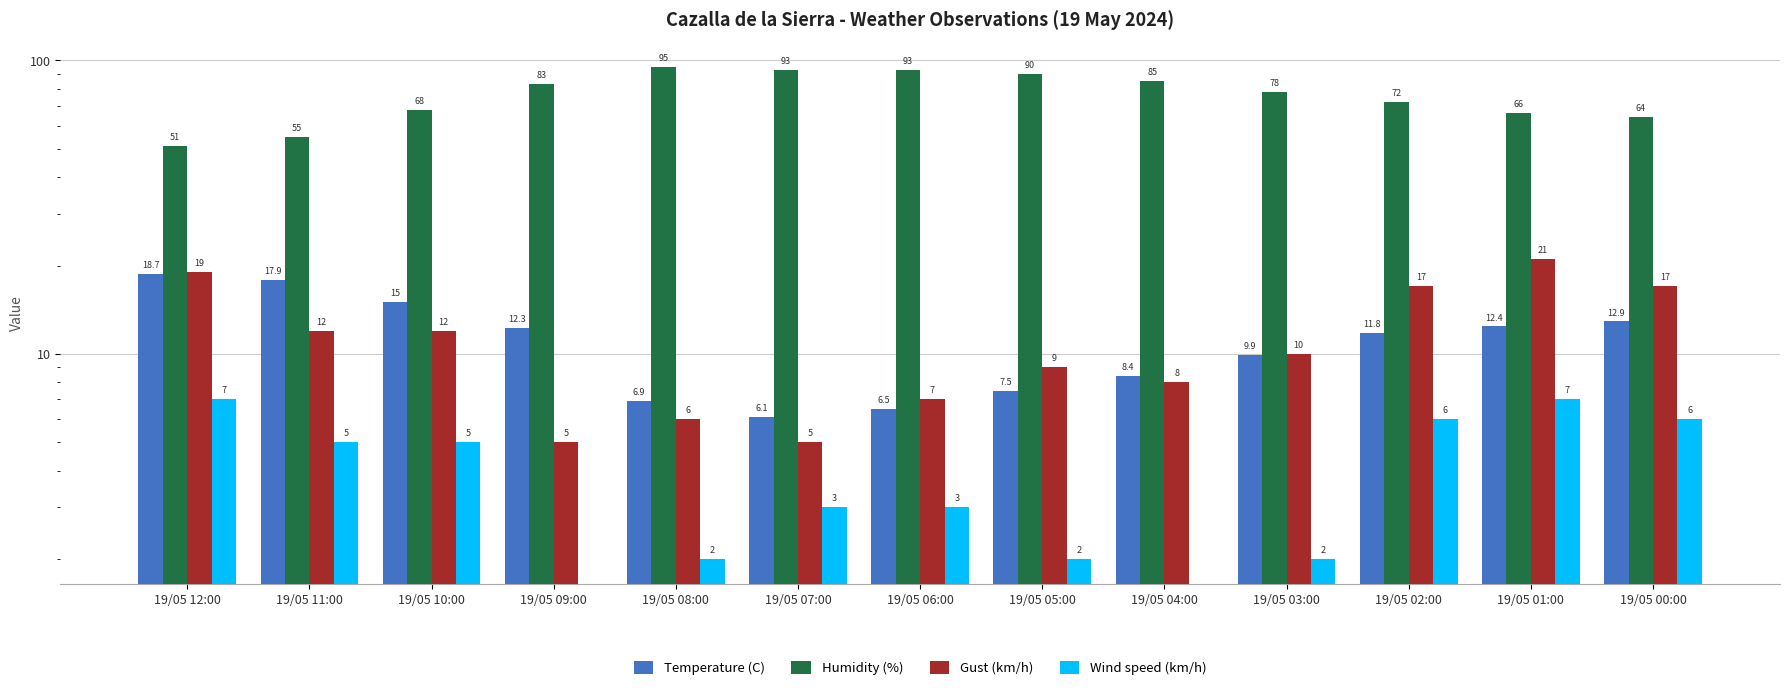

What is the label of the 1st bar from the left?

19/05 12:00